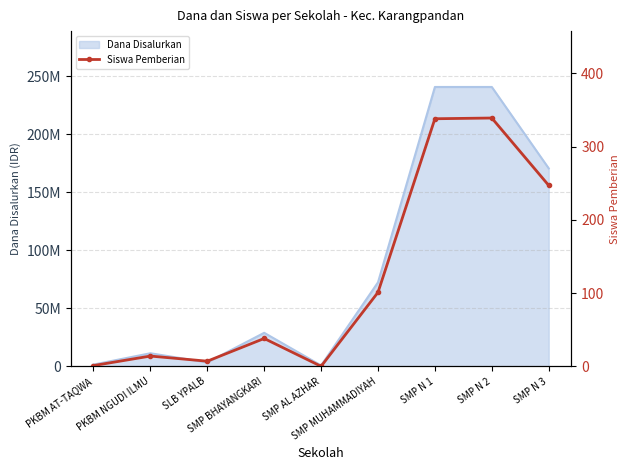

What is the label of the 7th point from the left?

SMP N 1